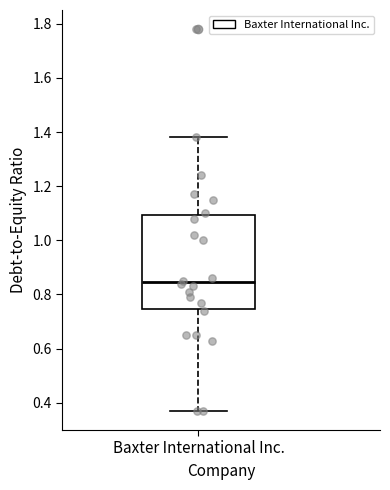

Transcribe this box plot: give where the median line is, the range the box spans, and where the two whiskers end, as read against the y-axis. The values are not printed on the chart, so give them approximately, as read against the axis.

median 0.84, box 0.74 to 1.10, whiskers 0.38 to 1.38